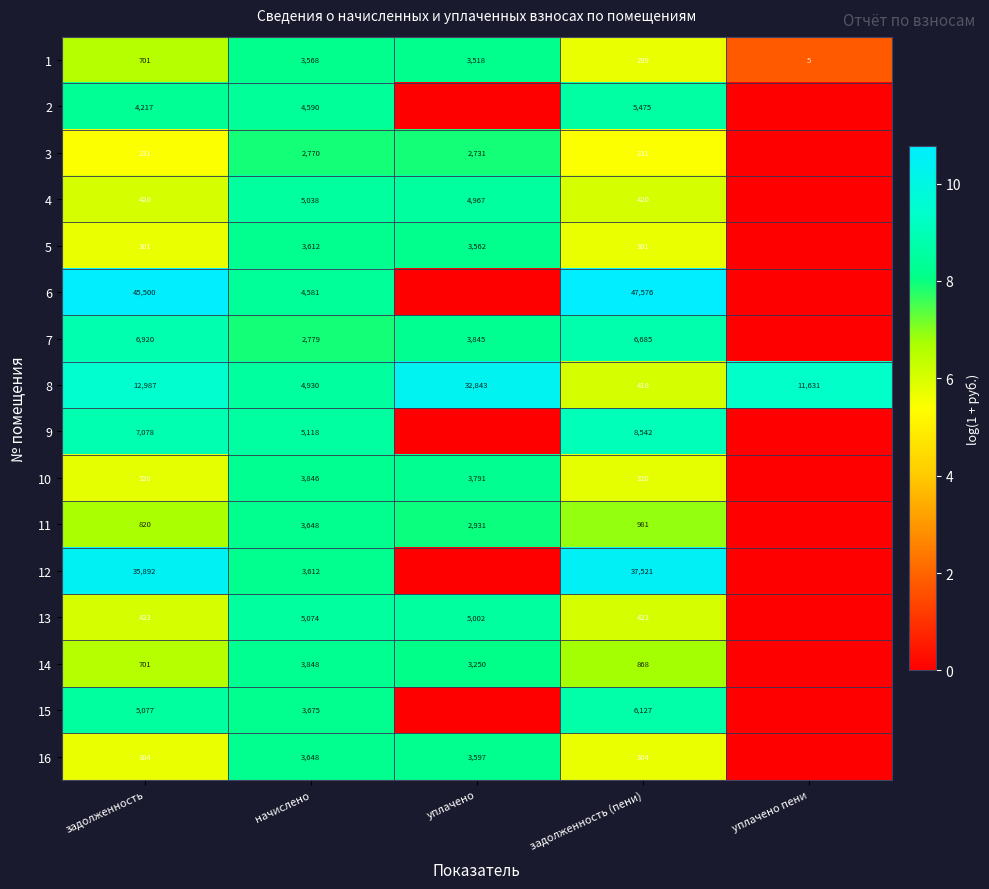

Which has a higher value, уплачено or уплачено пени?

уплачено